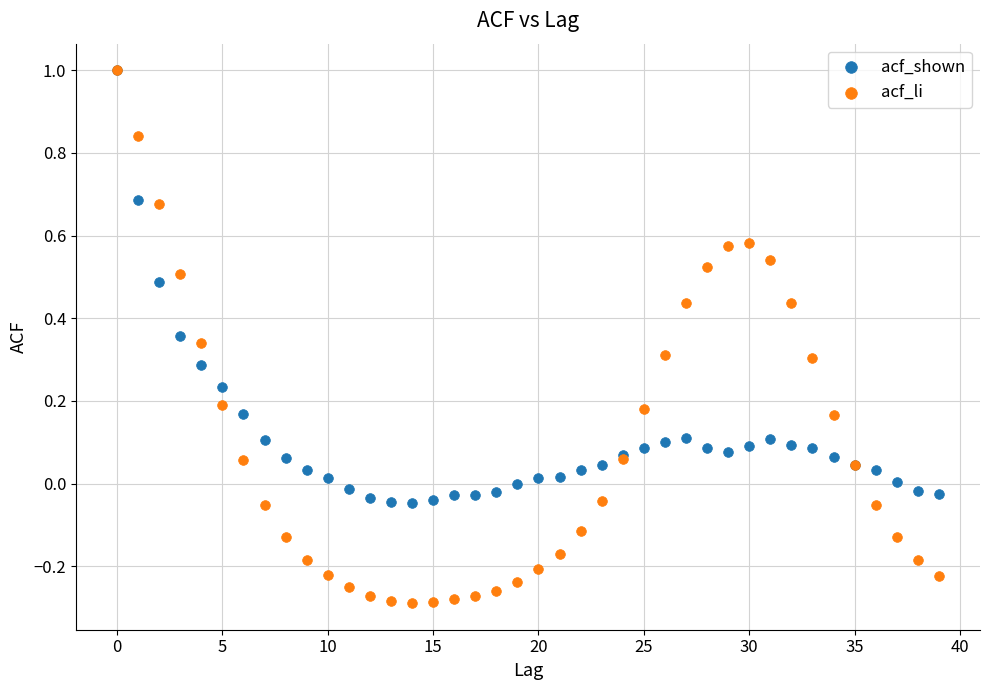

Which series has the largest Y range (max minus min)?

acf_li